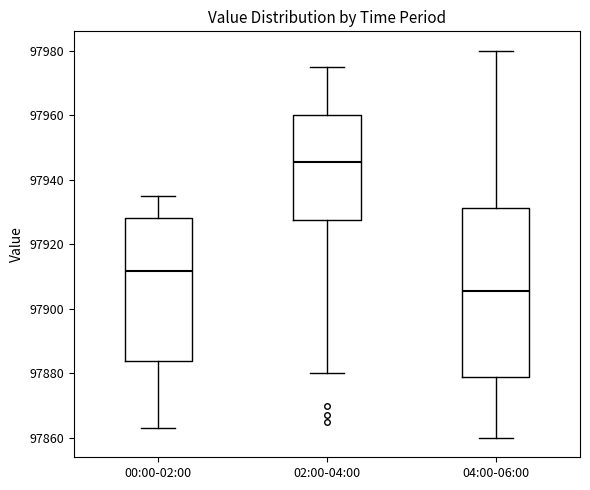

Reading left to right, transcribe this box plot: for each box, give where its median line is, the range the box spans, and where its two whiskers end, as read against the y-axis. The values are not printed on the chart, so give them approximately, as read against the axis.

00:00-02:00: median 97912, box 97884 to 97928, whiskers 97862 to 97934
02:00-04:00: median 97946, box 97928 to 97960, whiskers 97880 to 97976
04:00-06:00: median 97906, box 97880 to 97932, whiskers 97860 to 97980